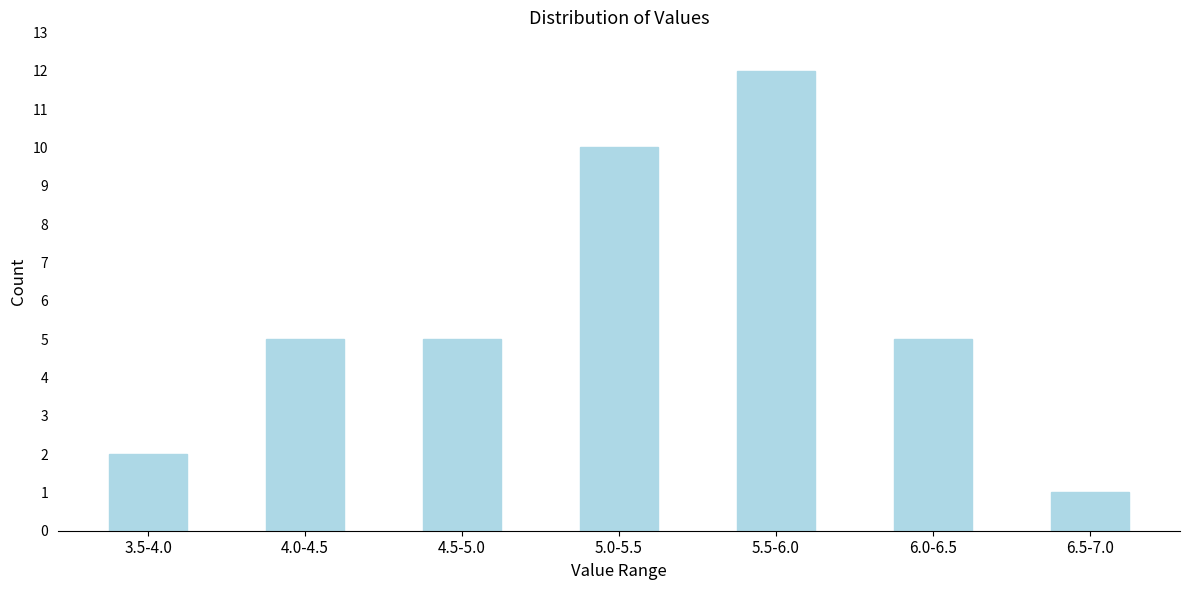

Reading right to left, what are all the values shown in this chart?

6.5-7.0=1	6.0-6.5=5	5.5-6.0=12	5.0-5.5=10	4.5-5.0=5	4.0-4.5=5	3.5-4.0=2